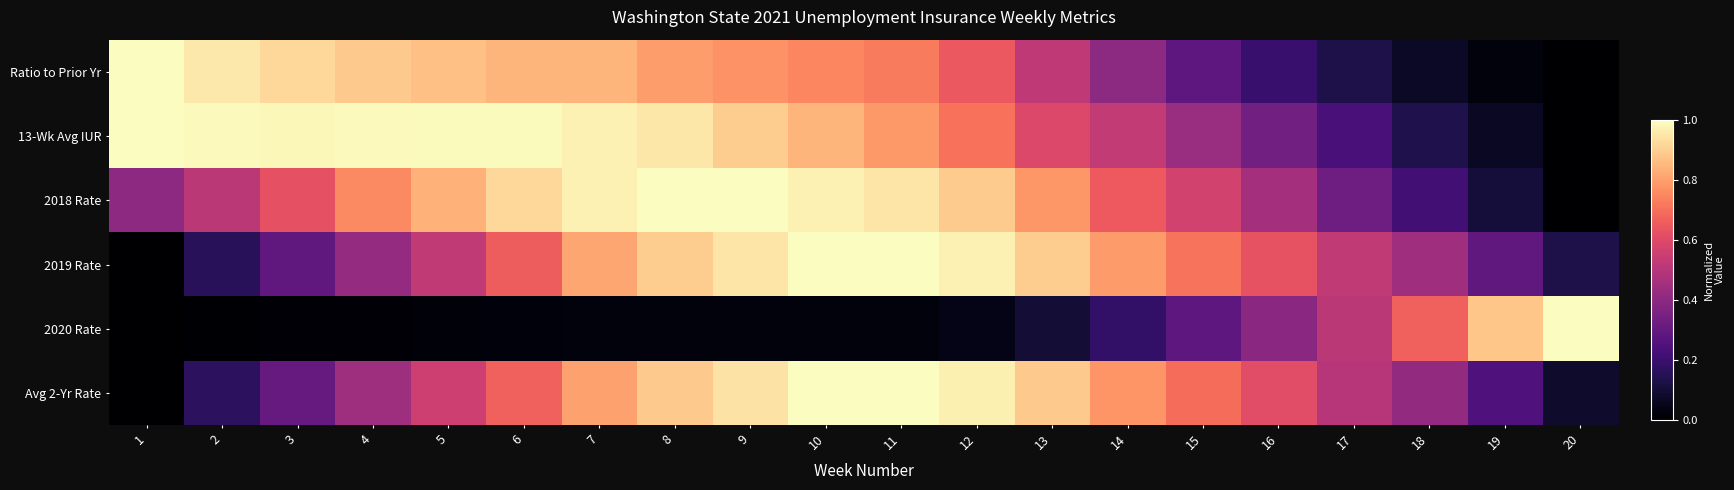

Which category has the highest value across all series?

1